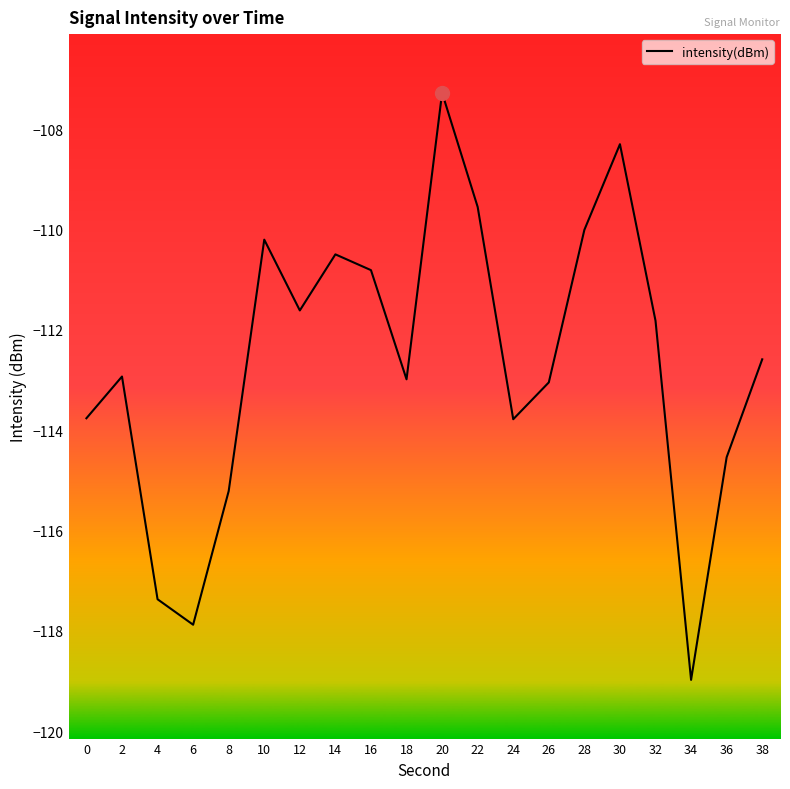

What is the difference between the maximum and minimum values?

11.7